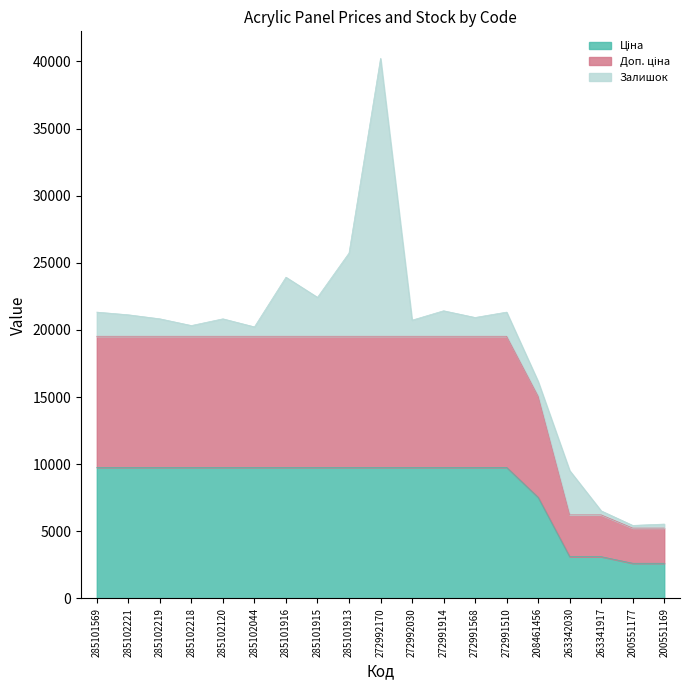

At which label does Ціна reach its peak?

285101569